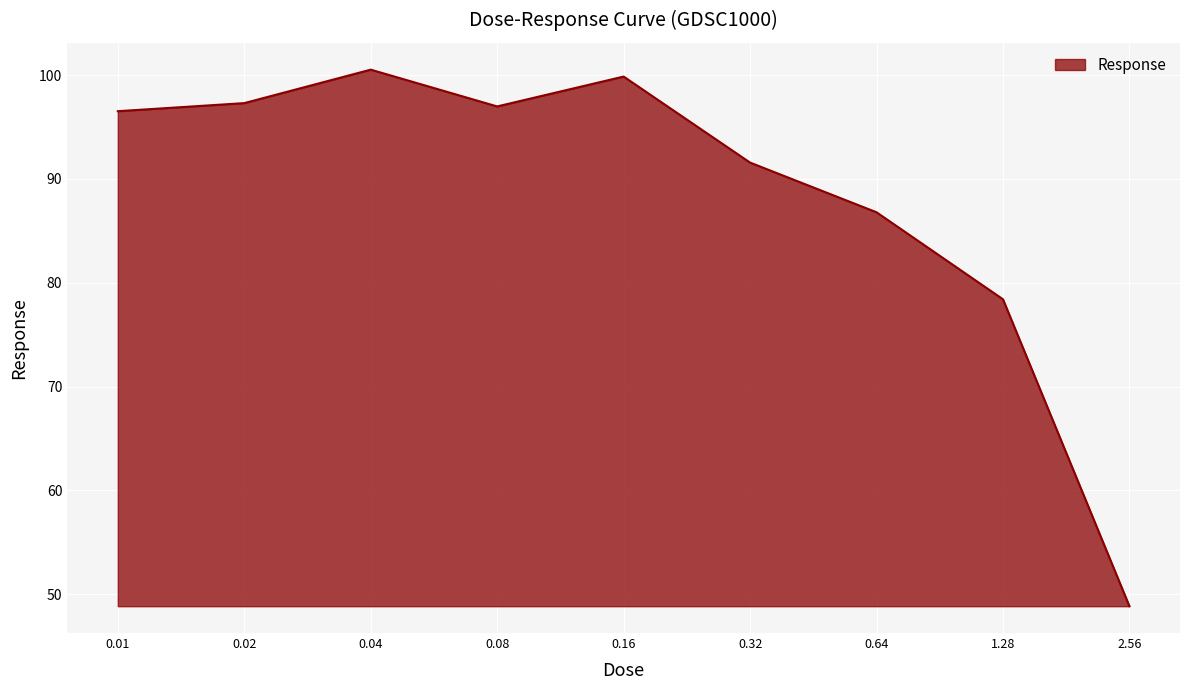

What is the difference between the maximum and minimum values?

51.7